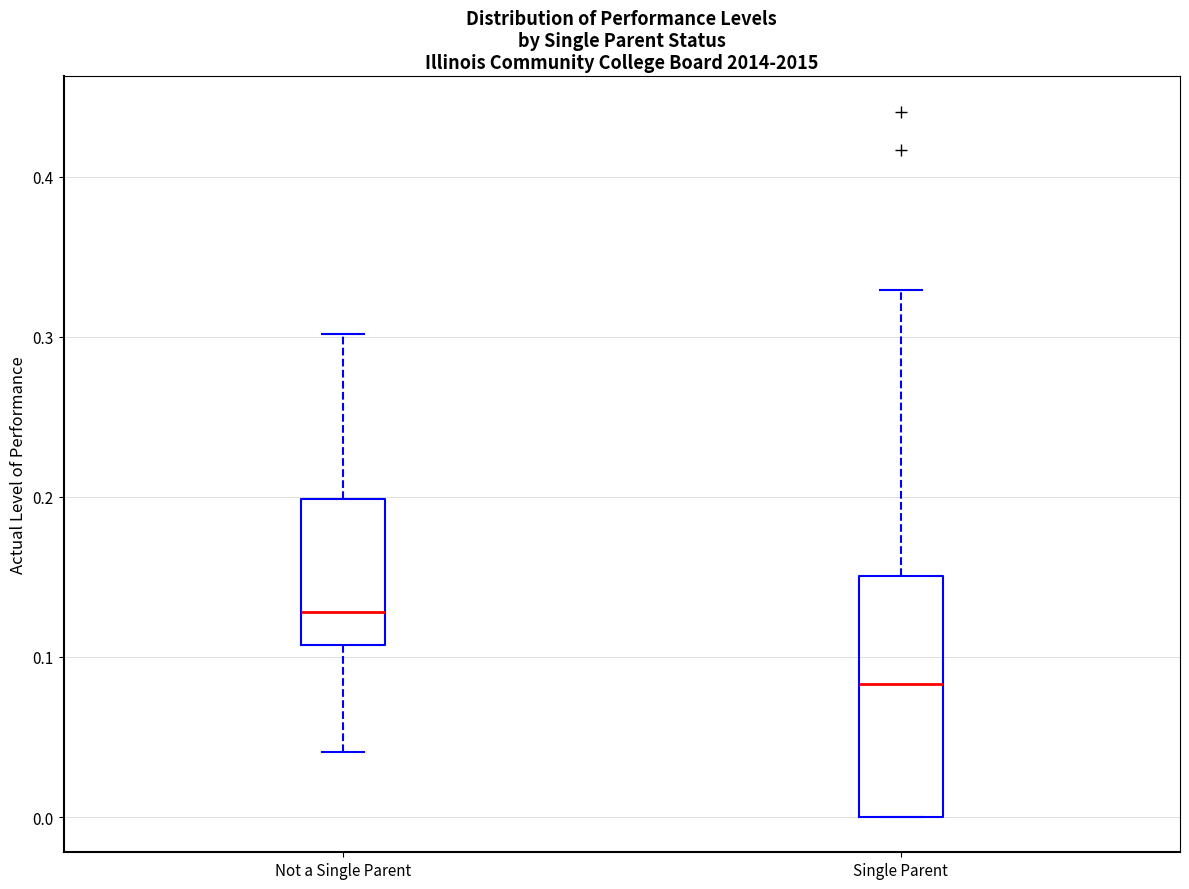

Reading left to right, read every box against the y-axis: the position of its median line, the range the box covers, and the ends of its whiskers. The values are not printed on the chart, so give them approximately, as read against the axis.

Not a Single Parent: median 0.13, box 0.11 to 0.20, whiskers 0.04 to 0.30
Single Parent: median 0.08, box 0.00 to 0.15, whiskers 0.00 to 0.33